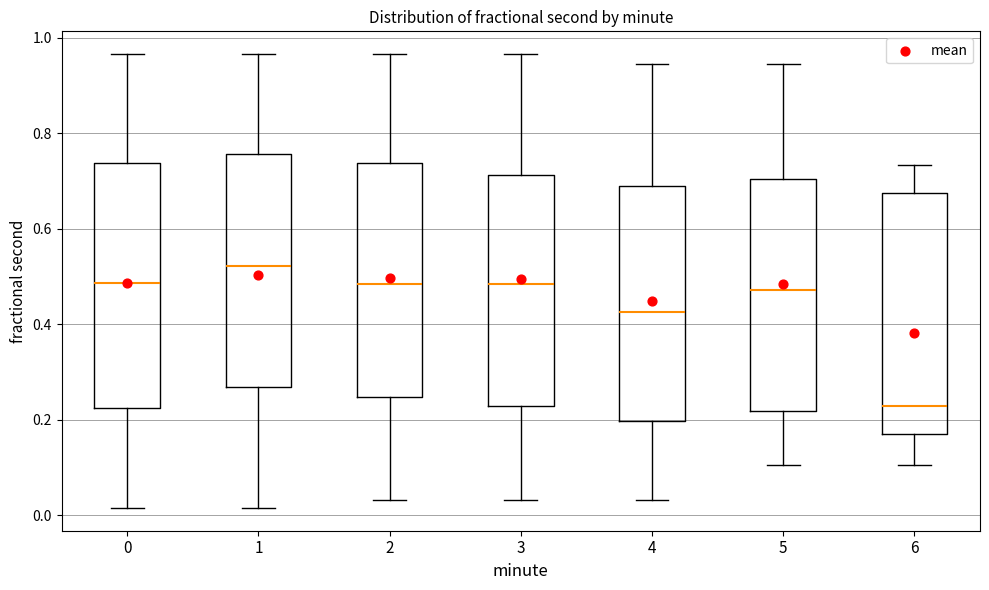

Which box's median line is the lowest?

6